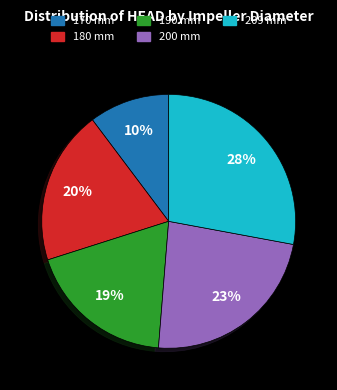

Which slice is the largest?

209 mm